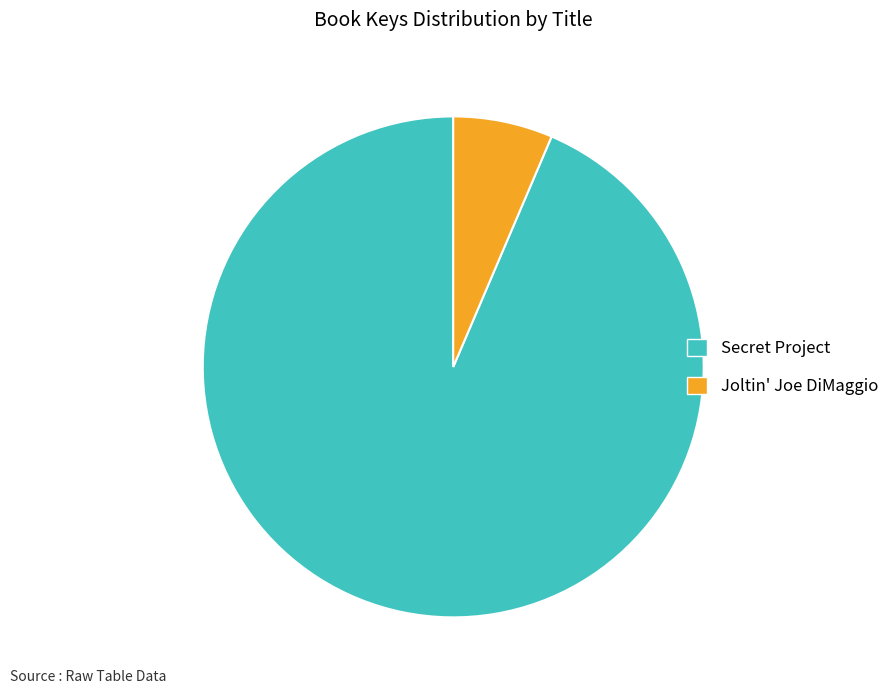

Count the number of slices in the pie.

2